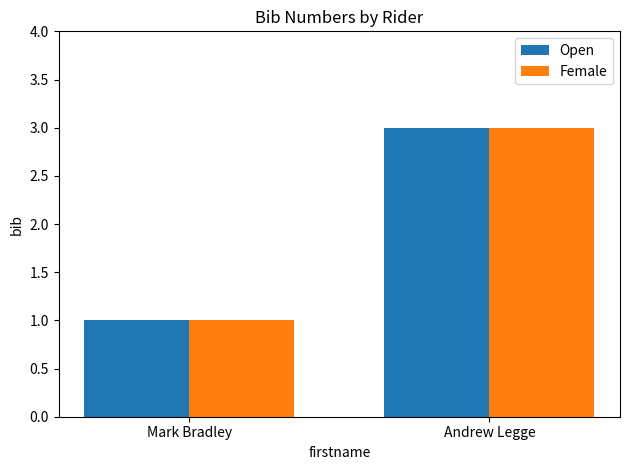

What is the greatest value displayed?

3